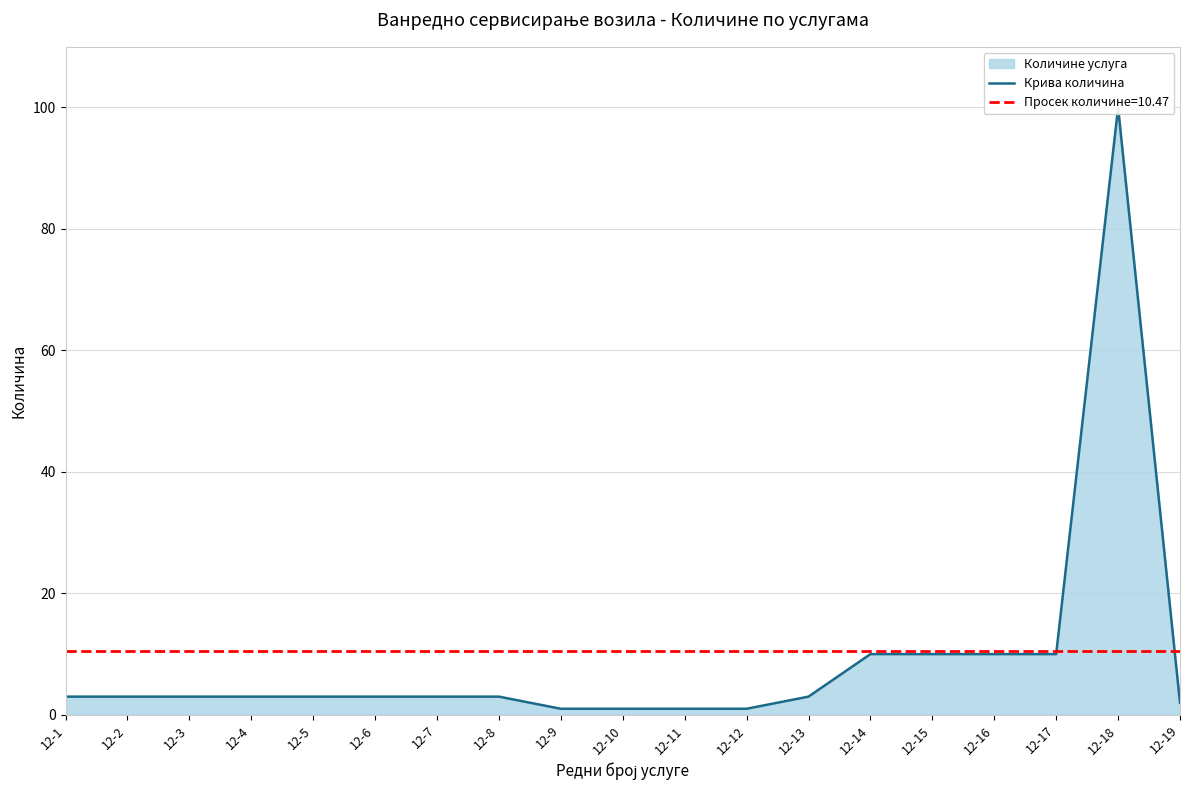

What is the greatest value displayed?

100